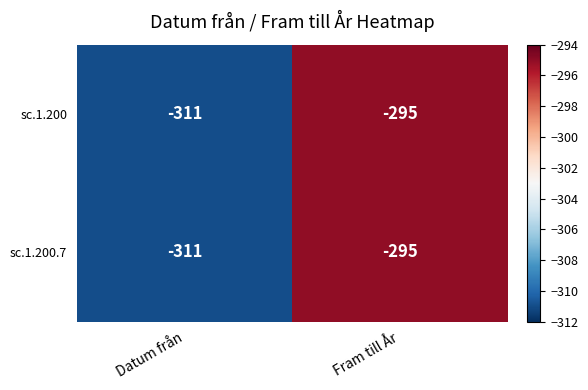

What is the sum of all sc.1.200.7 values?

-606